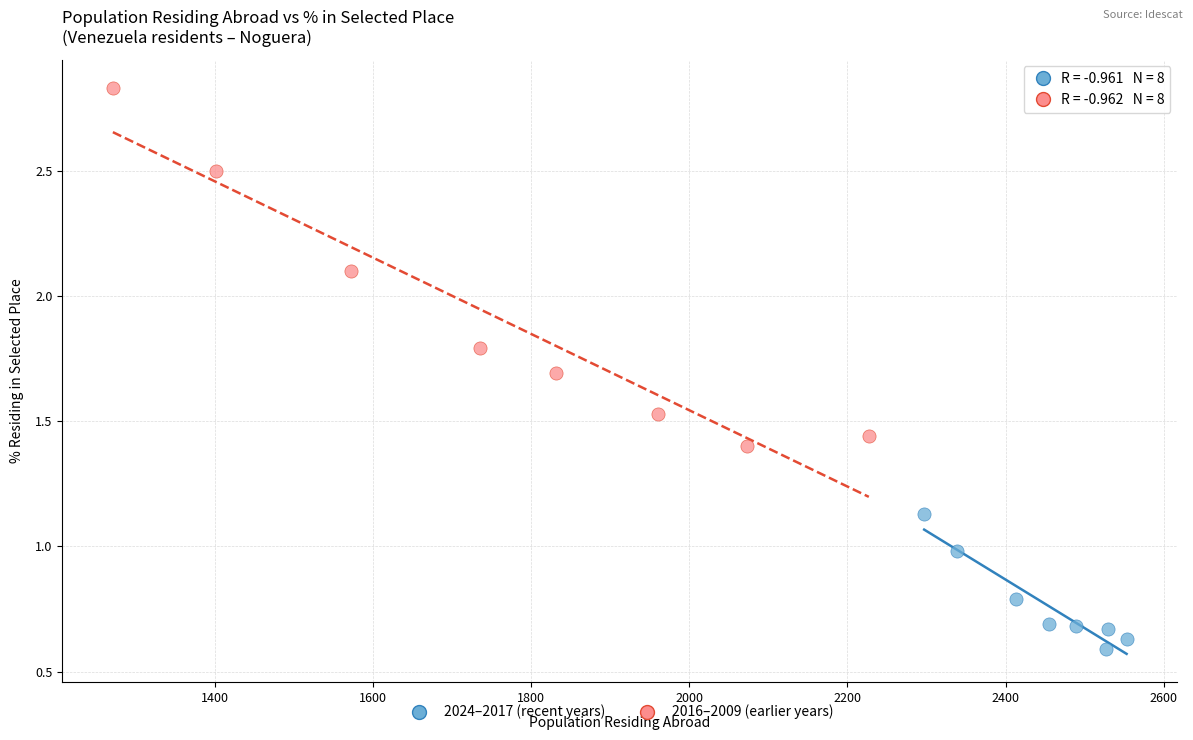

What are all the series names shown in the legend?

2024–2017 (recent years), 2016–2009 (earlier years)